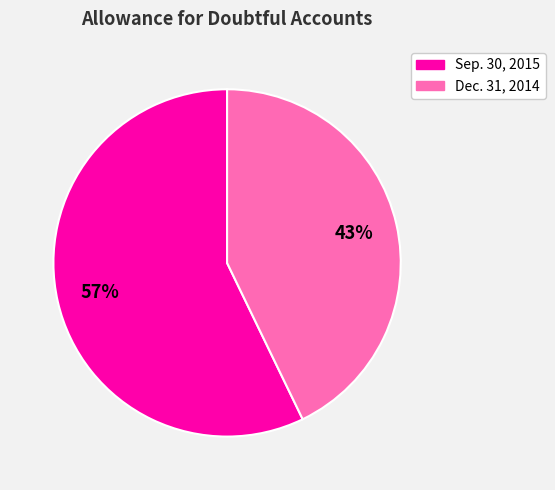

To the nearest percent, what is the average slice percentage?

50%